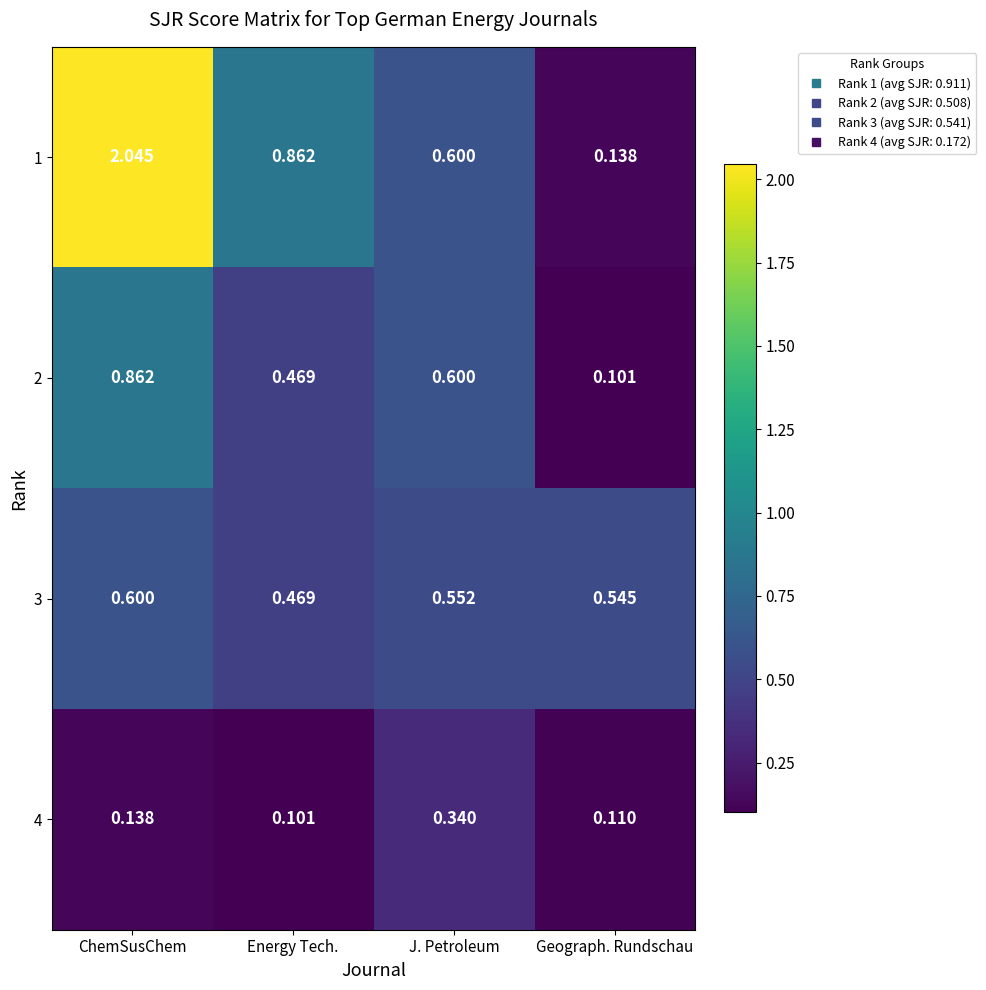

Which series changed the most between ChemSusChem and J. Petroleum?

1